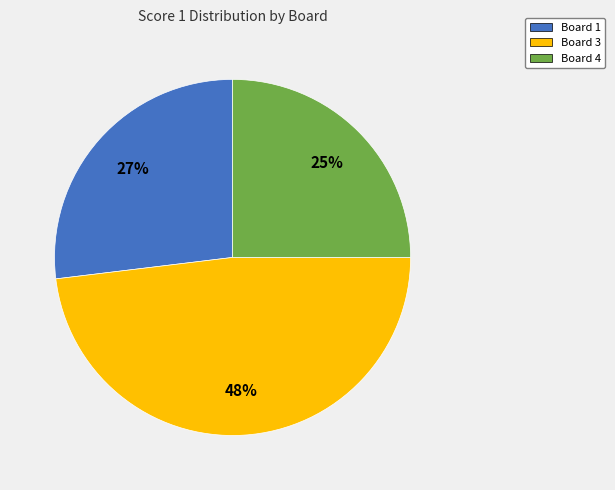

Is there any slice that represents more than half of the pie?

No